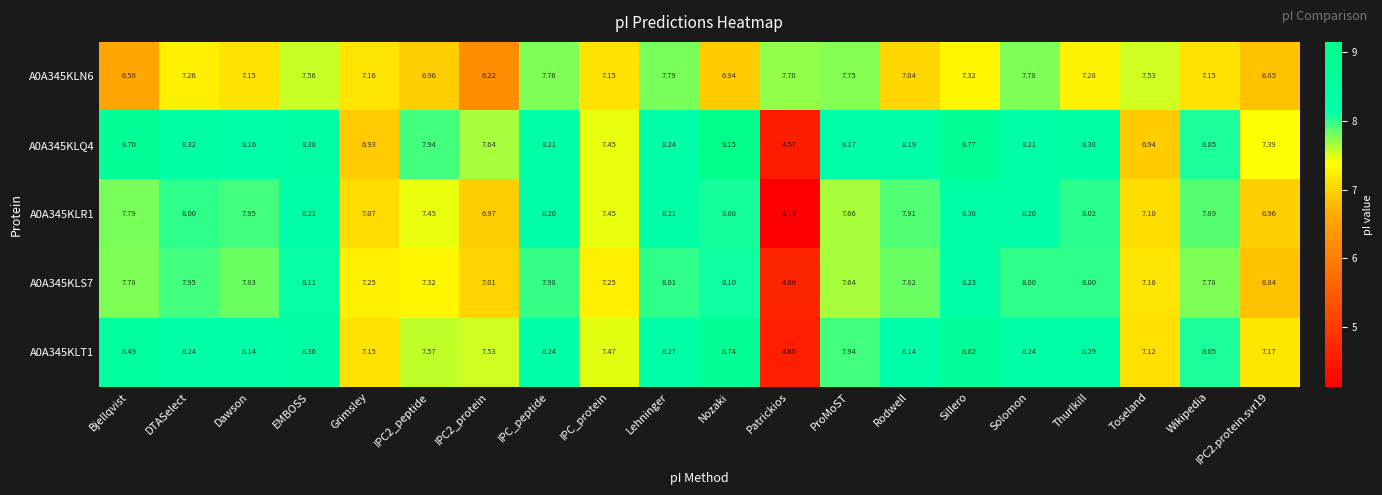

How many data points does each series have?

20